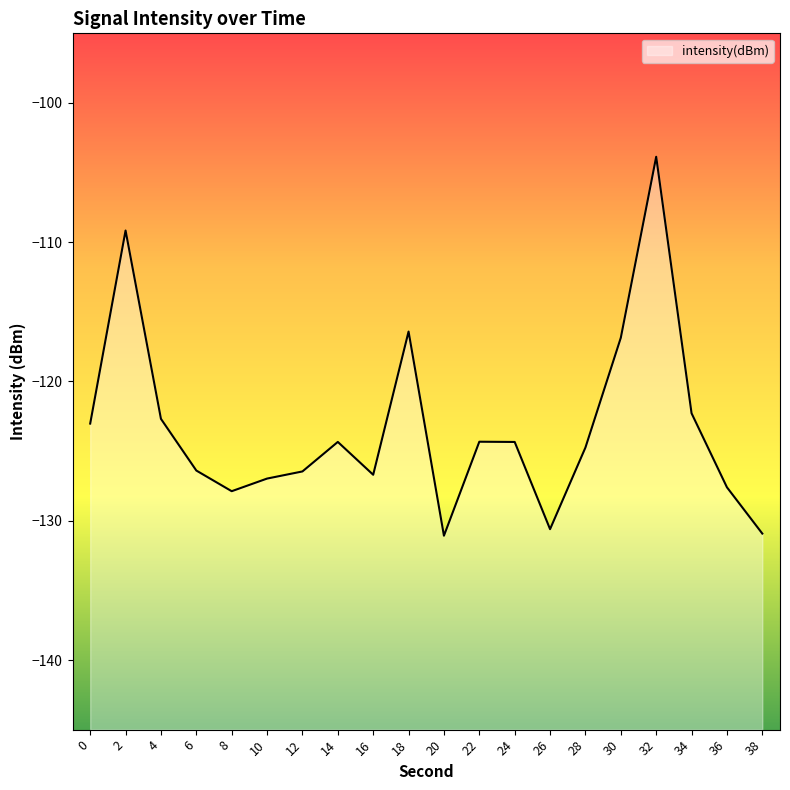

How many lines are shown in the chart?

1